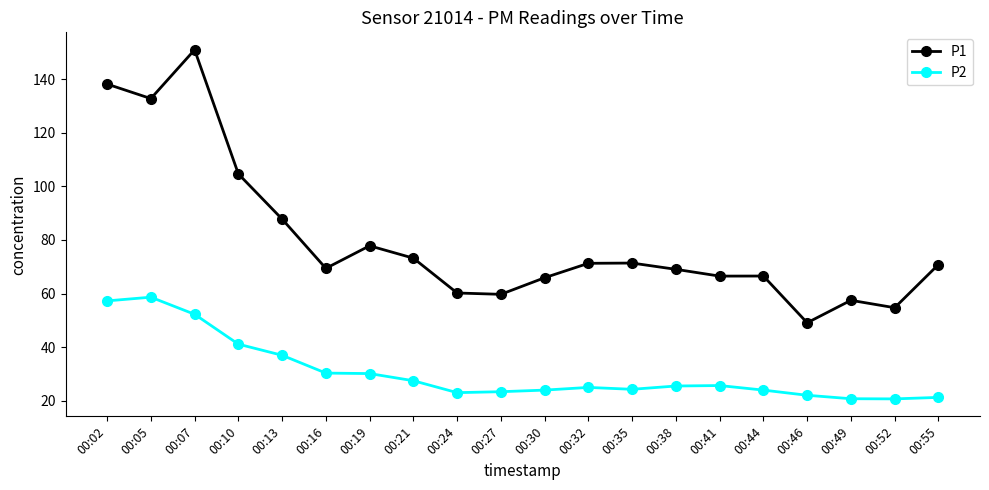

What is the difference between the P1 values at 00:52 and 00:55?

16.1